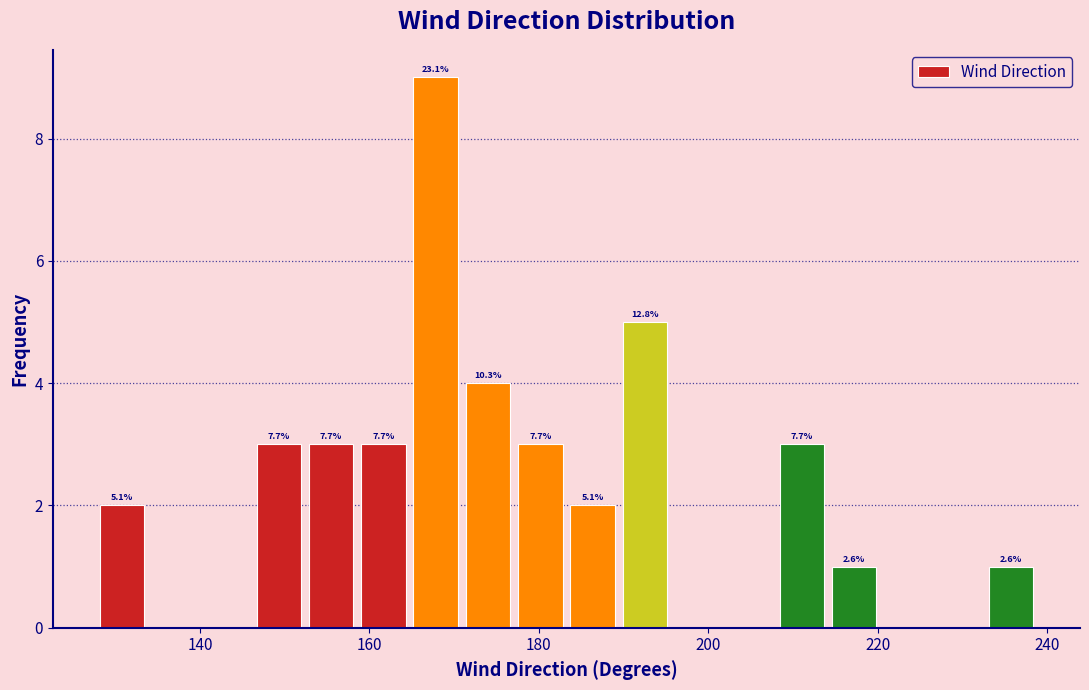

Read against the x-axis, roughly where is the centre of the tallest bar?

168